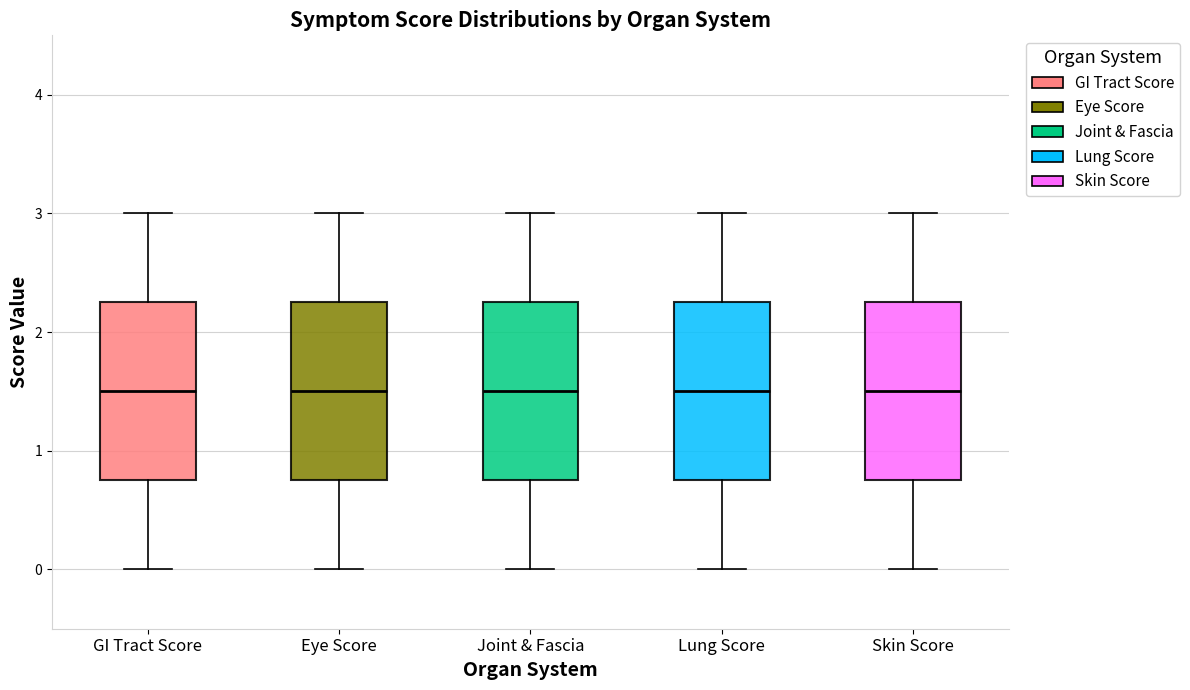

Reading left to right, read every box against the y-axis: the position of its median line, the range the box covers, and the ends of its whiskers. The values are not printed on the chart, so give them approximately, as read against the axis.

GI Tract Score: median 1.5, box 0.8 to 2.3, whiskers 0.0 to 3.0
Eye Score: median 1.5, box 0.8 to 2.3, whiskers 0.0 to 3.0
Joint & Fascia: median 1.5, box 0.8 to 2.3, whiskers 0.0 to 3.0
Lung Score: median 1.5, box 0.8 to 2.3, whiskers 0.0 to 3.0
Skin Score: median 1.5, box 0.8 to 2.3, whiskers 0.0 to 3.0